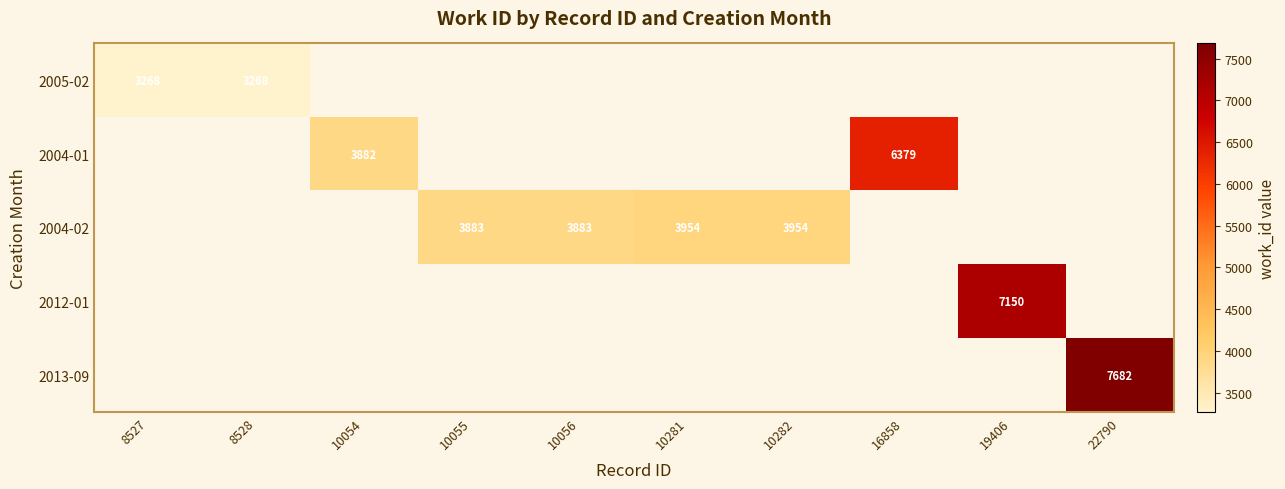

The value of 2013-09 at 22790 is 7682. True or false?

True